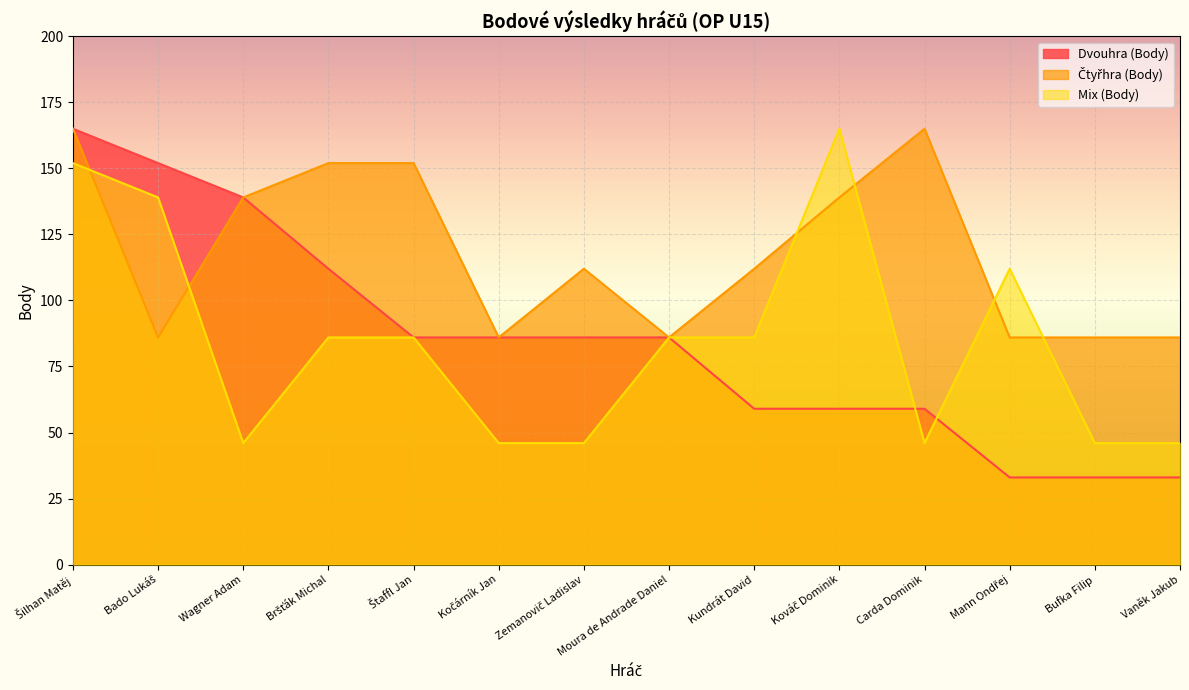

What is the total value across all series at Šilhan Matěj?

482